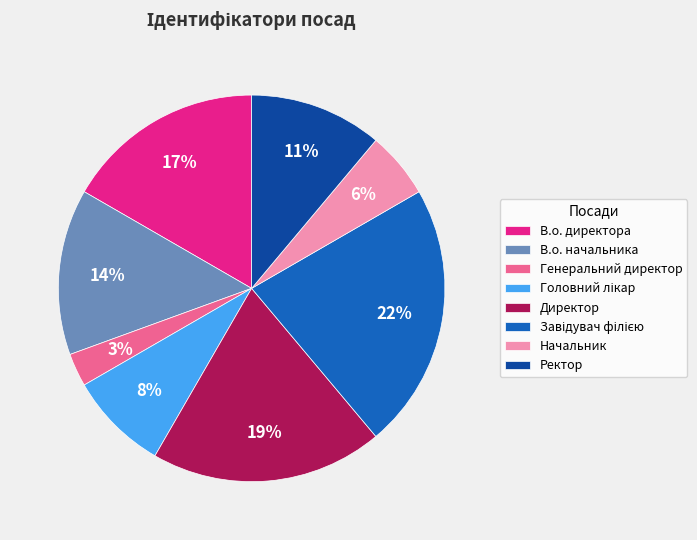

Which category has the smallest portion of the pie?

Генеральний директор